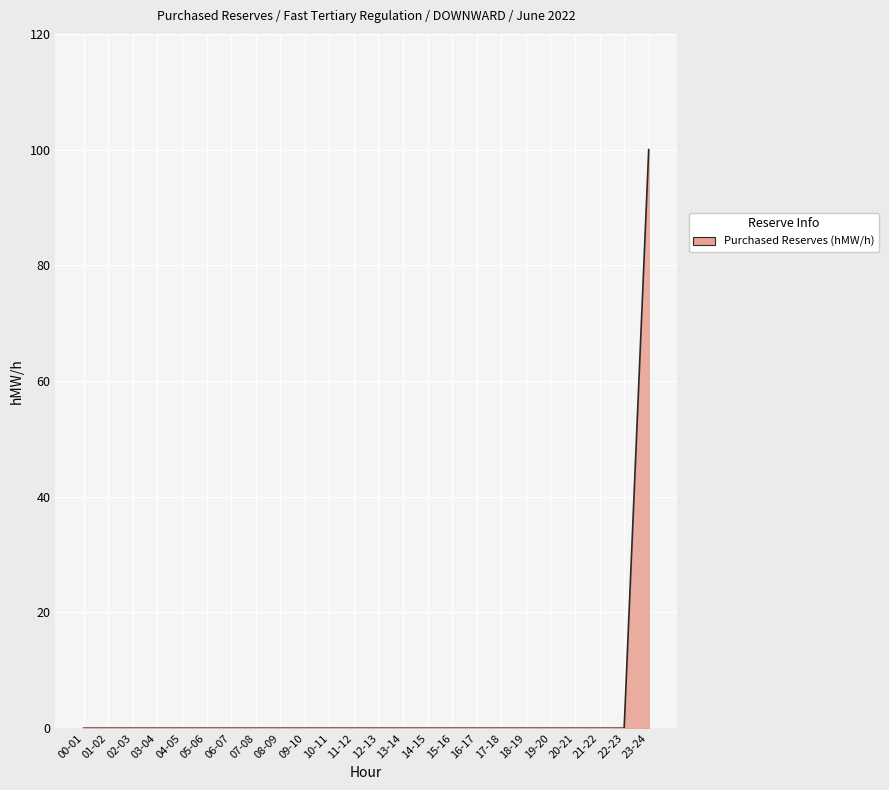

Reading right to left, what are all the values shown in this chart?

23-24=100	22-23=0	21-22=0	20-21=0	19-20=0	18-19=0	17-18=0	16-17=0	15-16=0	14-15=0	13-14=0	12-13=0	11-12=0	10-11=0	09-10=0	08-09=0	07-08=0	06-07=0	05-06=0	04-05=0	03-04=0	02-03=0	01-02=0	00-01=0